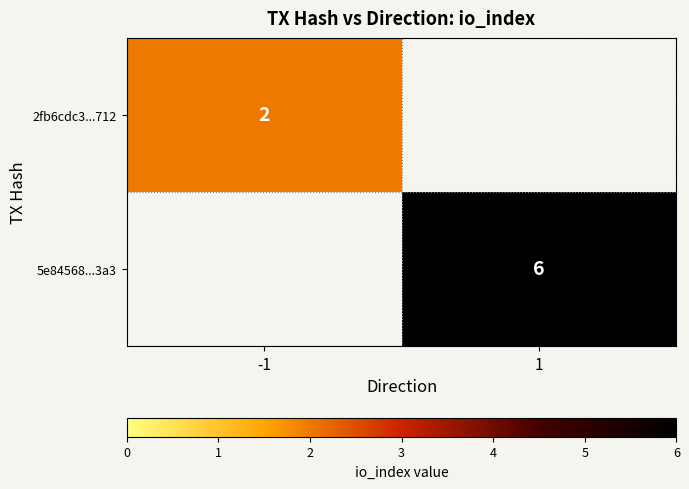

True or false: 5e84568...3a3 has a value of 6 at 1.

True